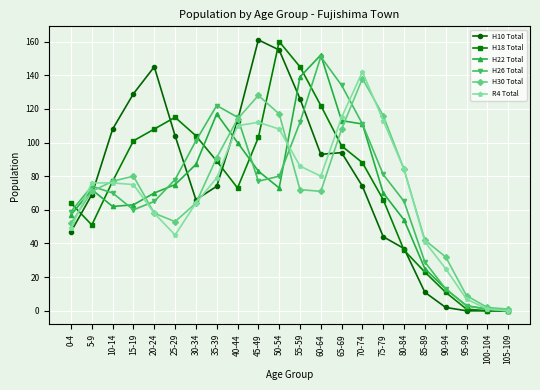

Where do H22 Total and H10 Total first cross each other?

5-9 and 10-14